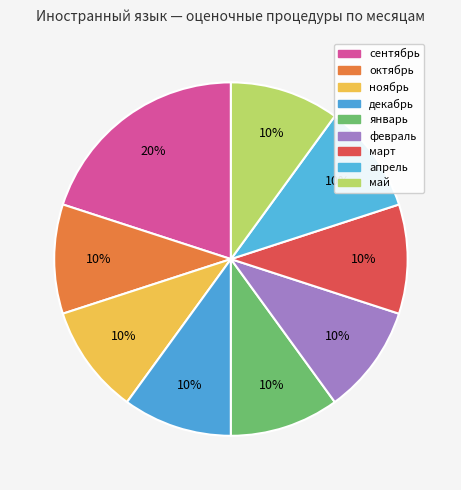

To the nearest percent, what percentage of the pie is ноябрь?

10%